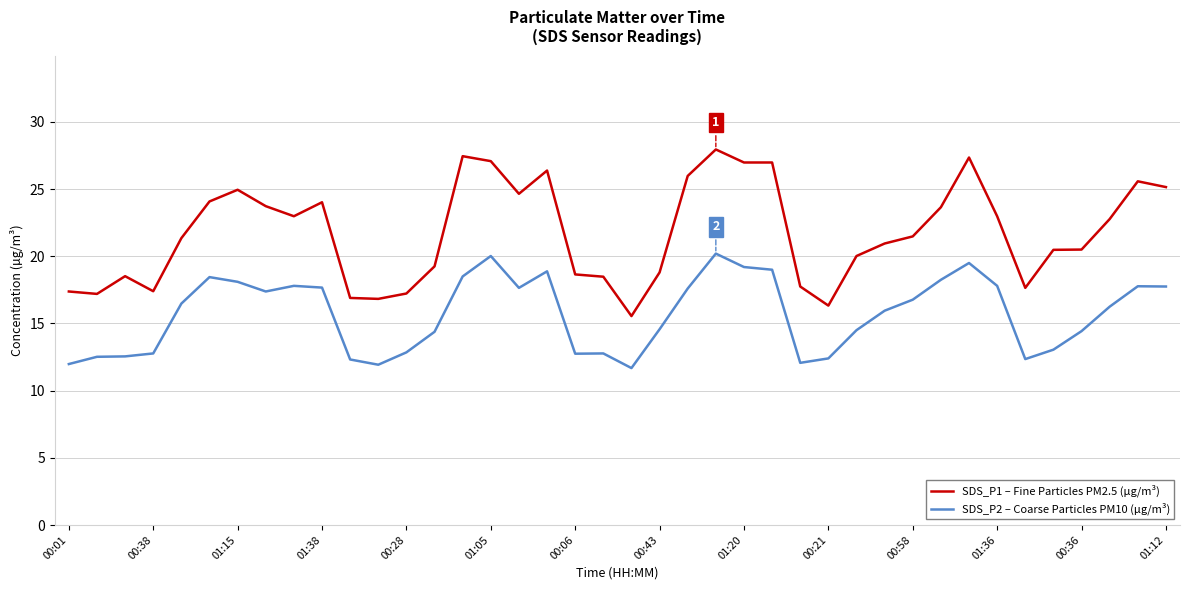

What are all the series names shown in the legend?

SDS_P1 – Fine Particles PM2.5 (µg/m³), SDS_P2 – Coarse Particles PM10 (µg/m³)